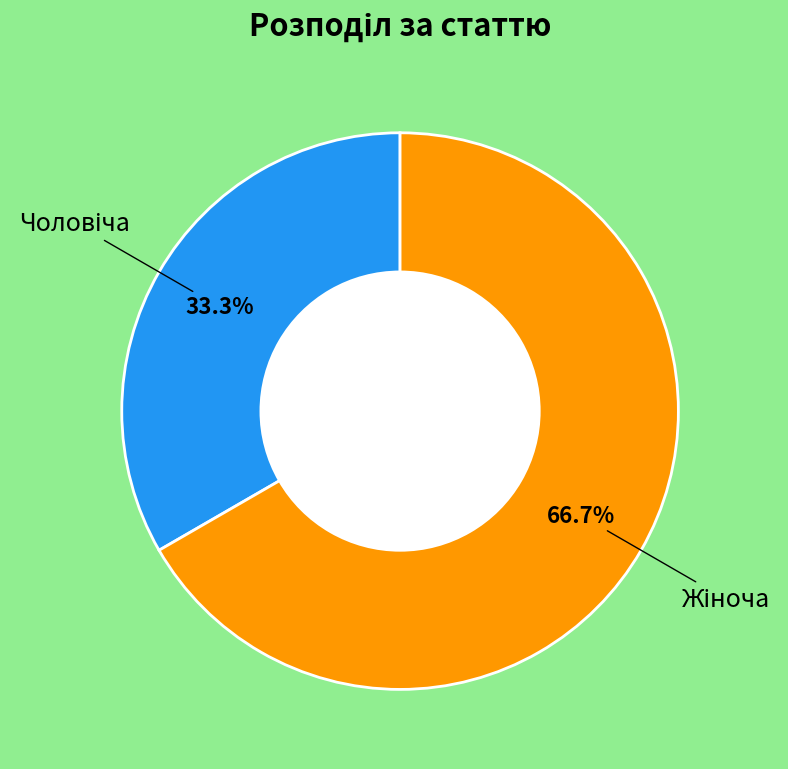

Count the number of slices in the pie.

2